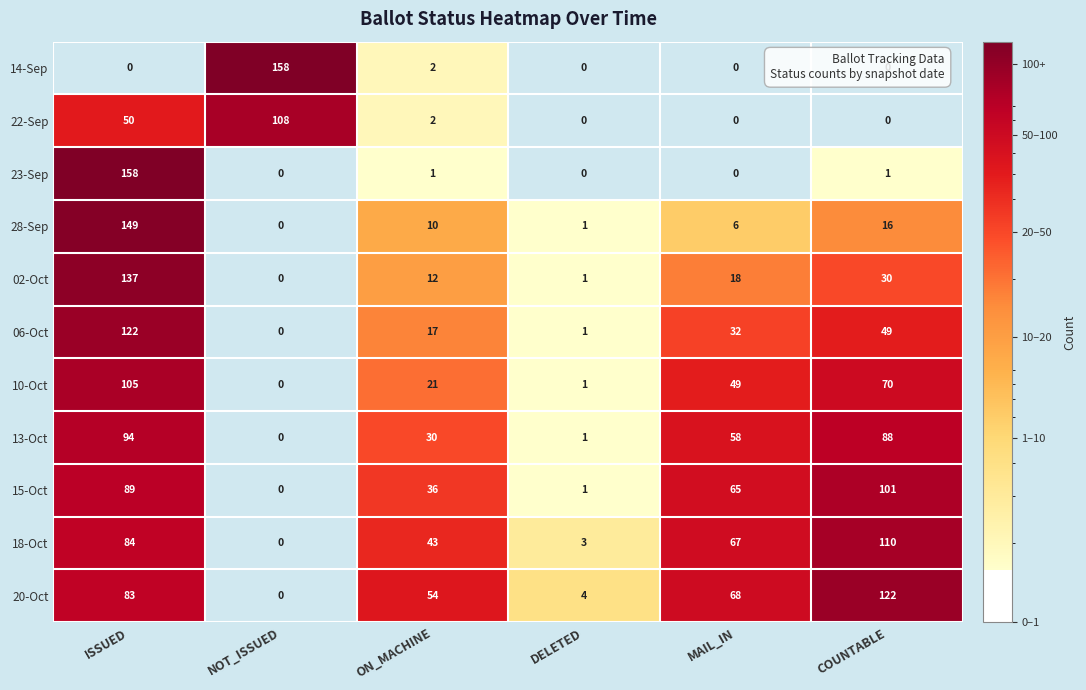

What is the highest value of the 20-Oct series?

122